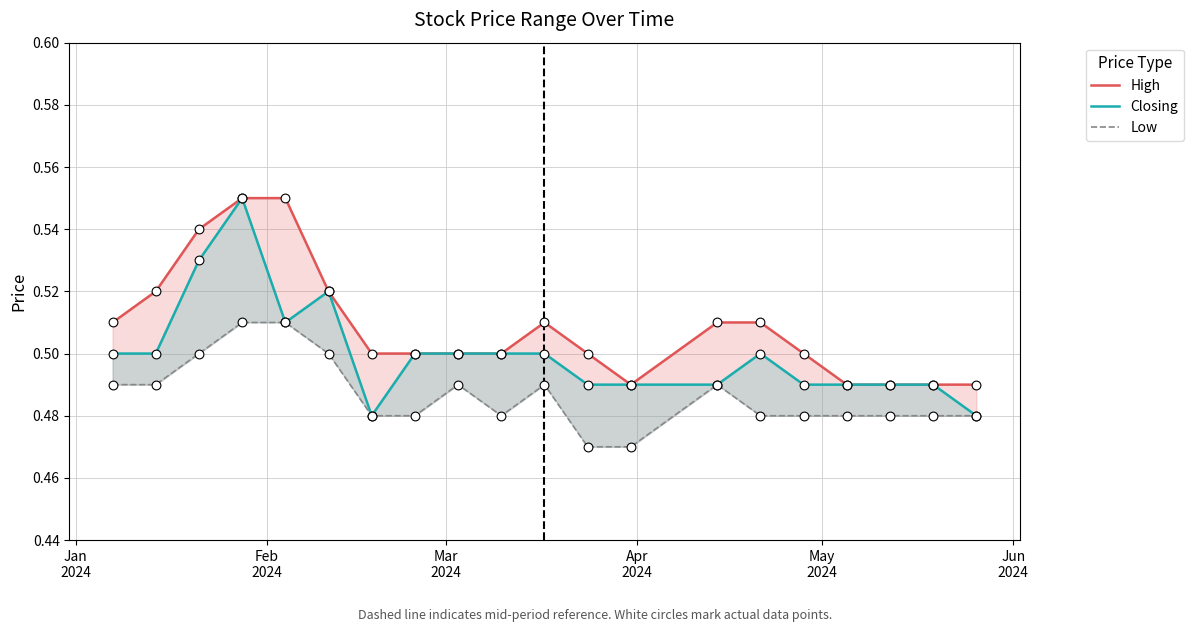

Which series has the largest total across all categories?

High